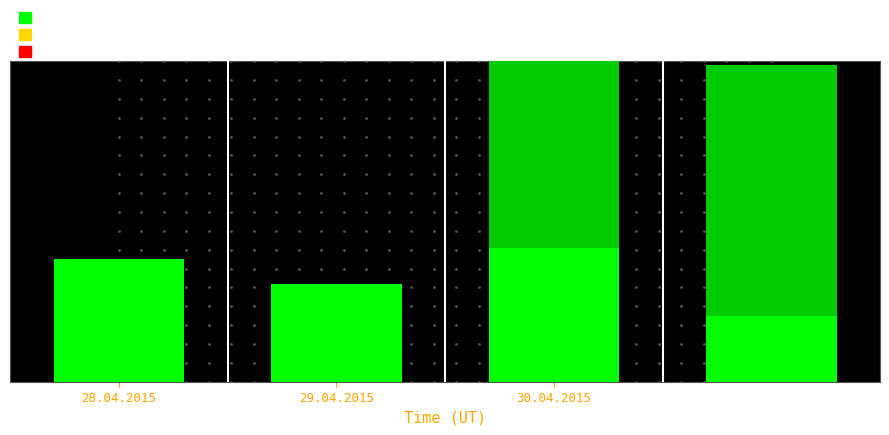

How many Enterprise values are between 0 and 47000?

4